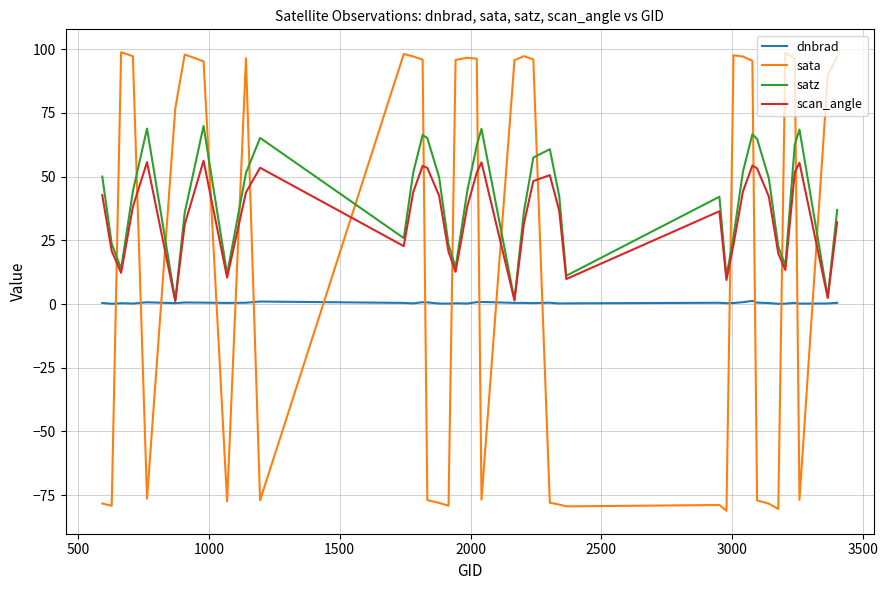

What is the lowest value of the sata series?

-81.1